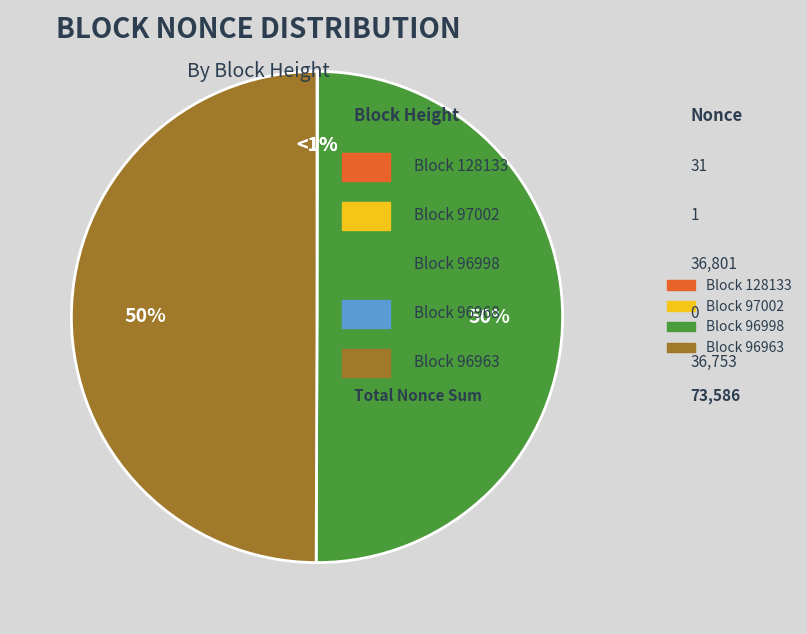

To the nearest percent, what is the difference between the 128133 and 96998 slice percentages?

50%